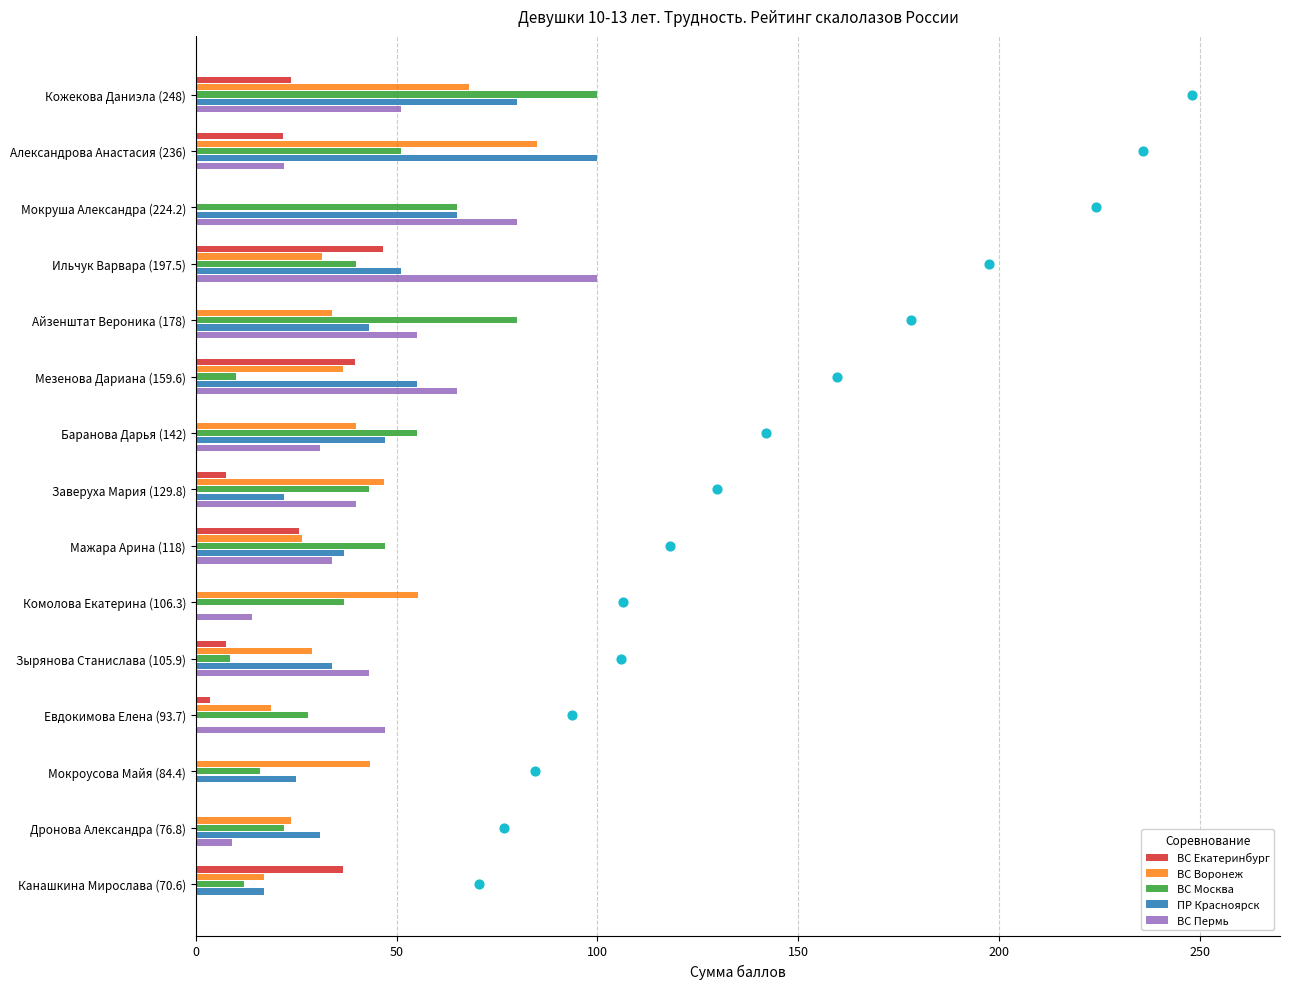

At which category is the sum across all series the highest?

Кожекова Даниэла